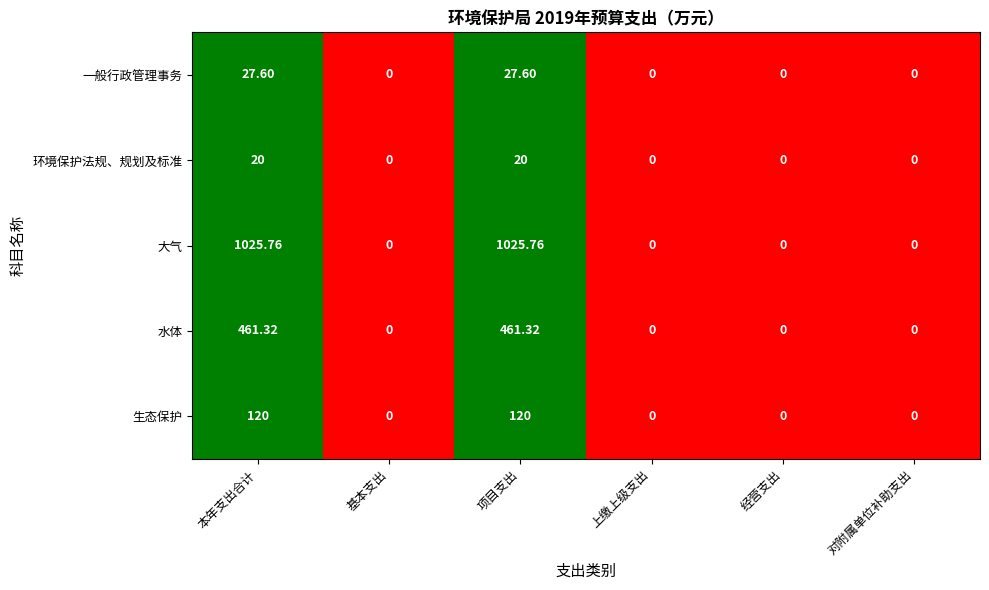

Is the value of 环境保护法规、规划及标准 at 项目支出 greater than the value of 大气 at 经营支出?

Yes